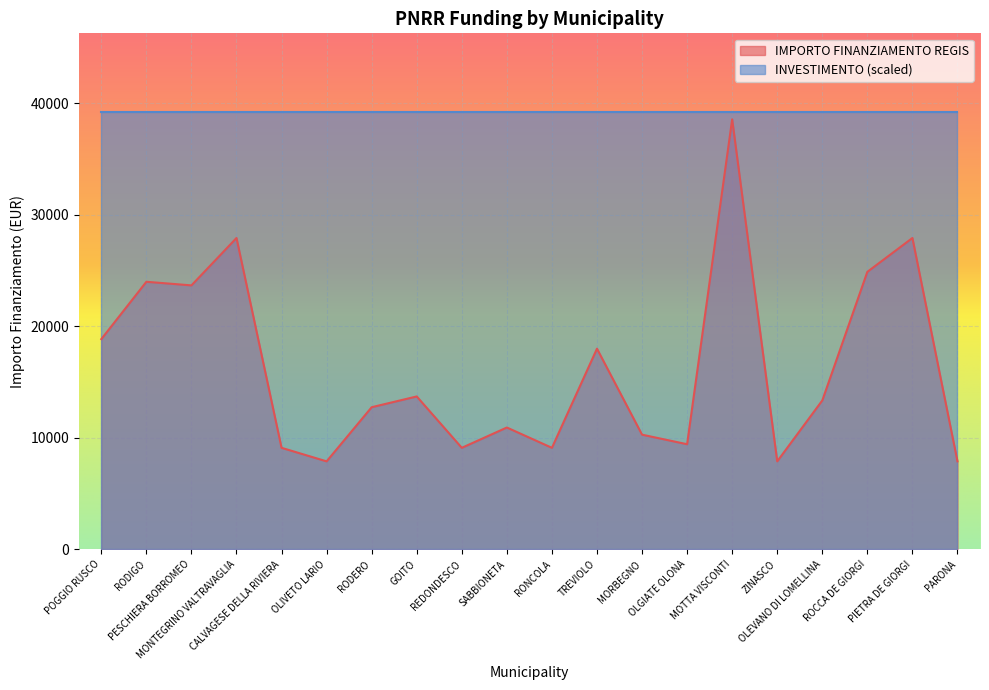

How many interior local valleys (lower than both neighbors) does the data have?

6